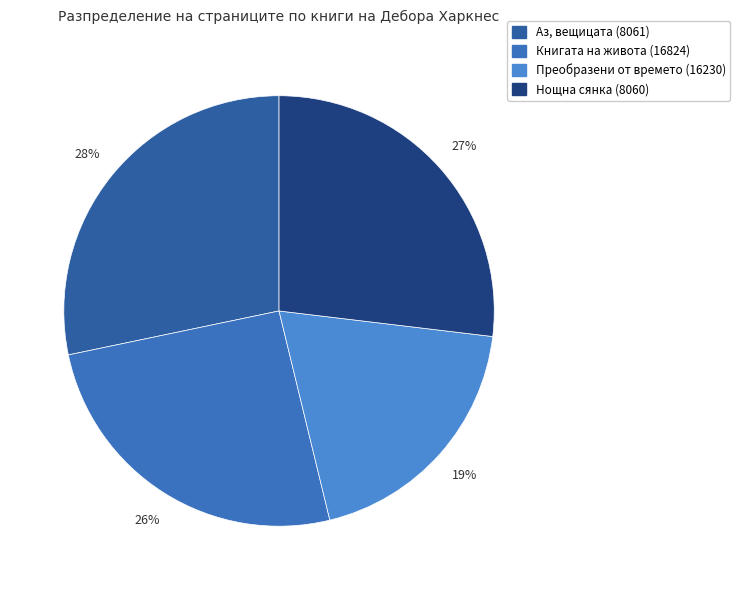

Which slice is the largest?

Аз, вещицата (8061)